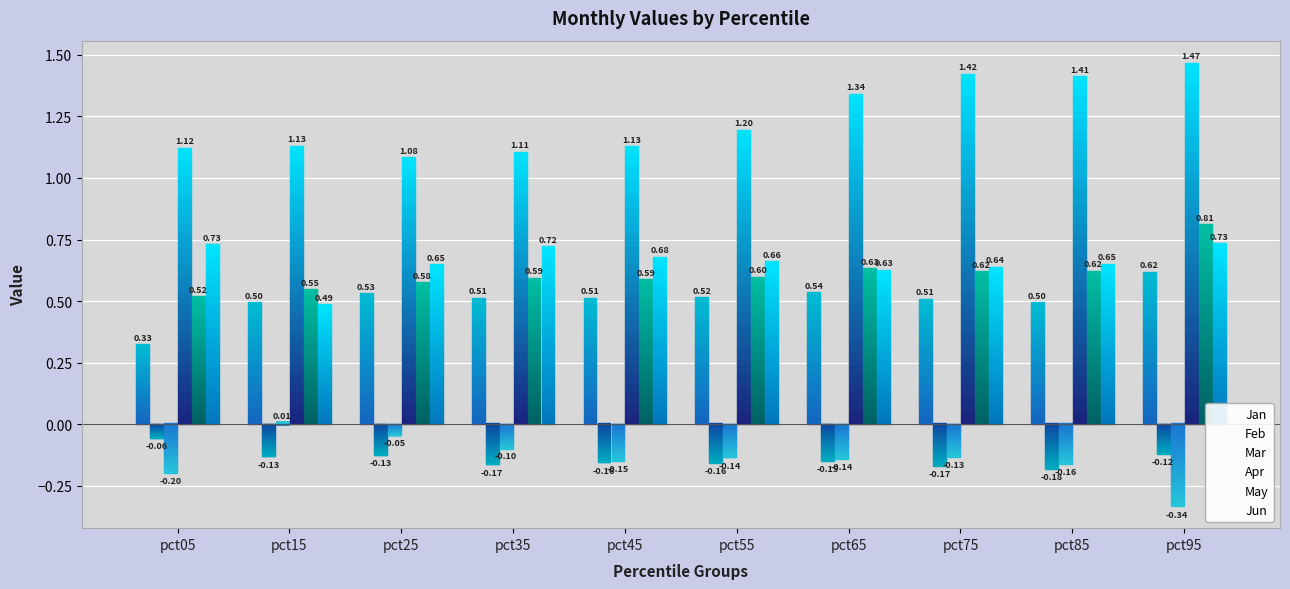

How many bars are there in total?

60